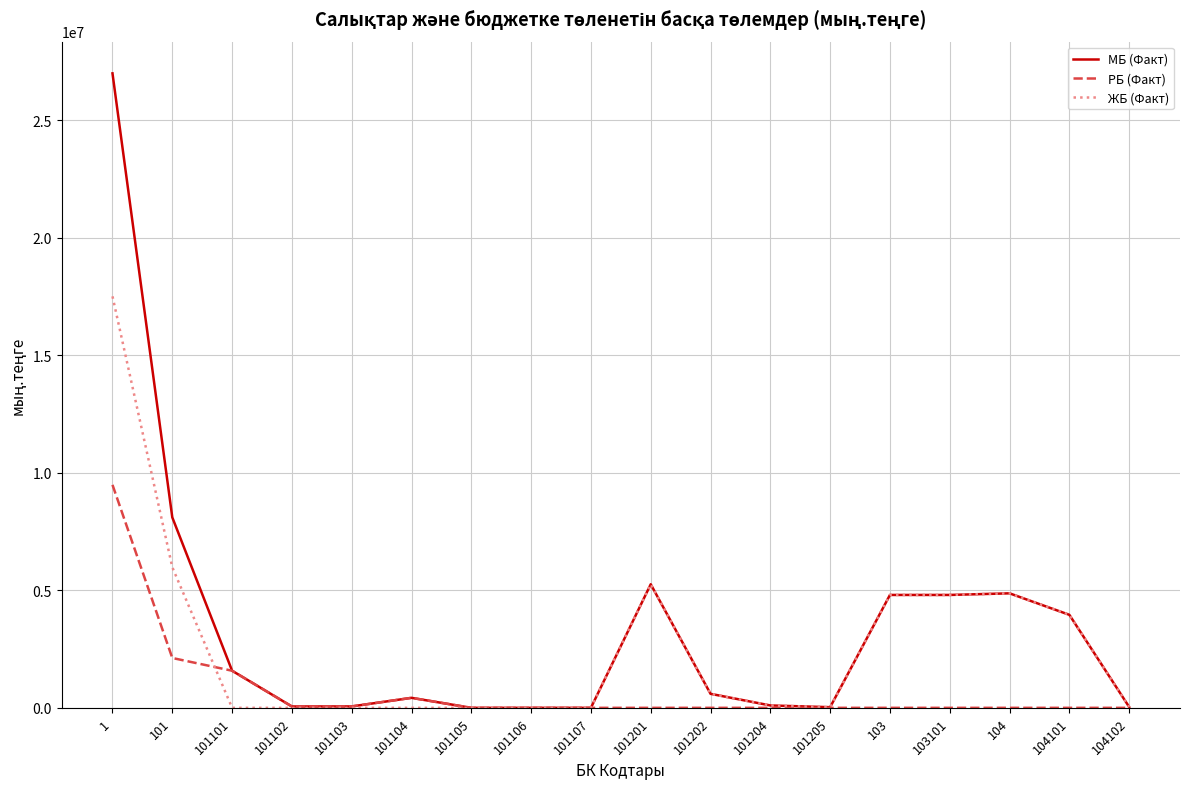

Which category has the highest value in the МБ (Факт) series?

1